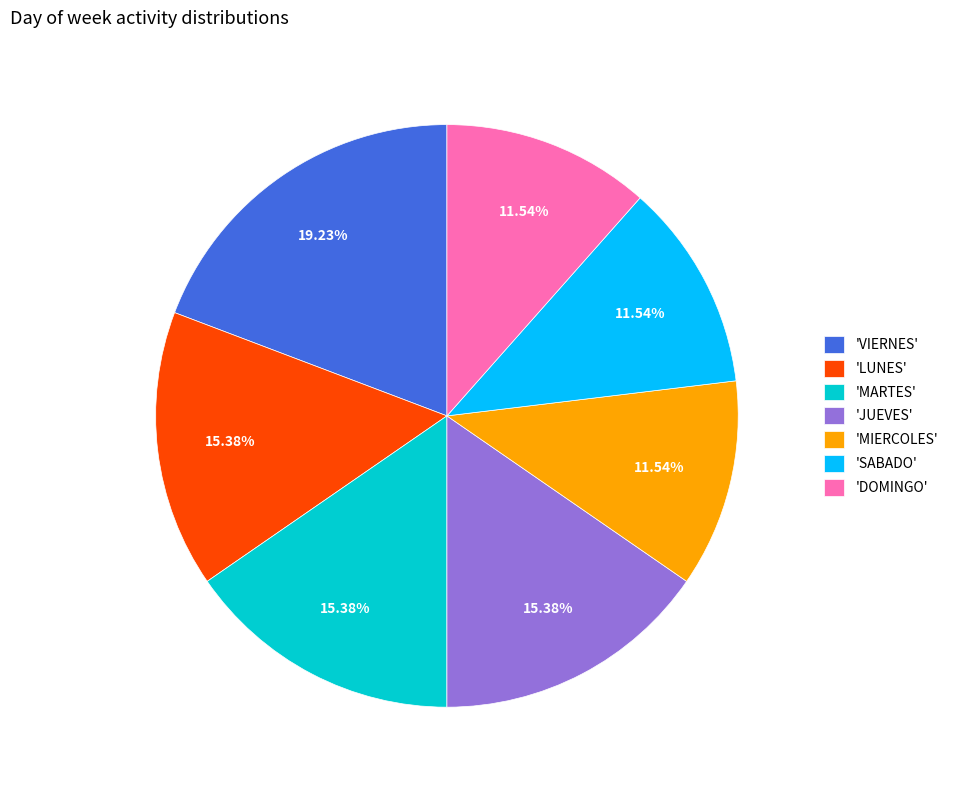

How many slices are in this pie chart?

7